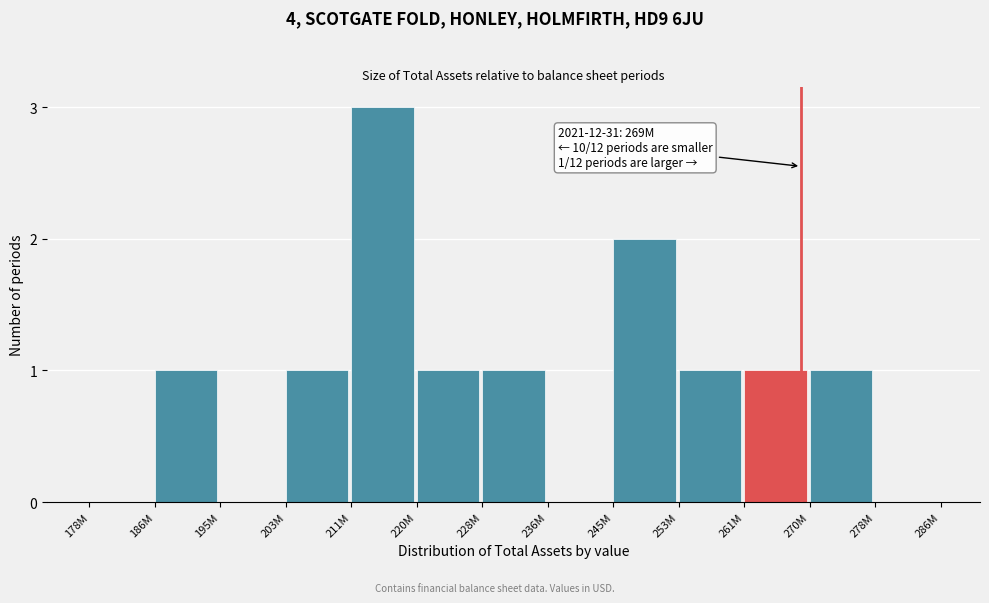

Reading left to right, list all the values displayed in this chart.

178M=0	186M=1	195M=0	203M=1	211M=3	220M=1	228M=1	236M=0	245M=2	253M=1	261M=1	270M=1	278M=0